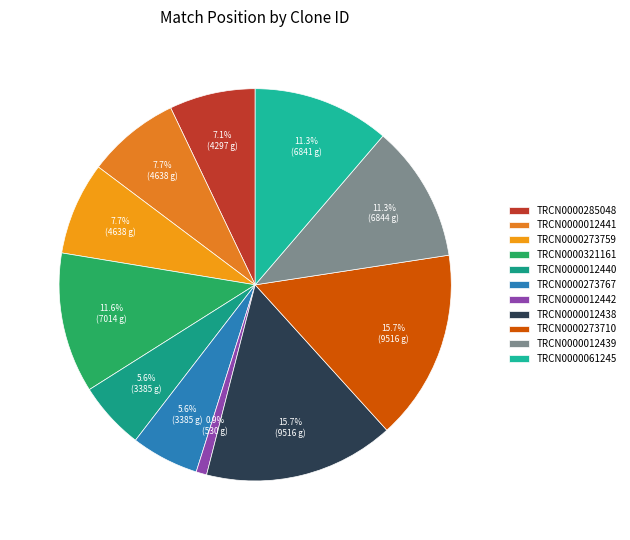

Is there a majority slice in this chart?

No